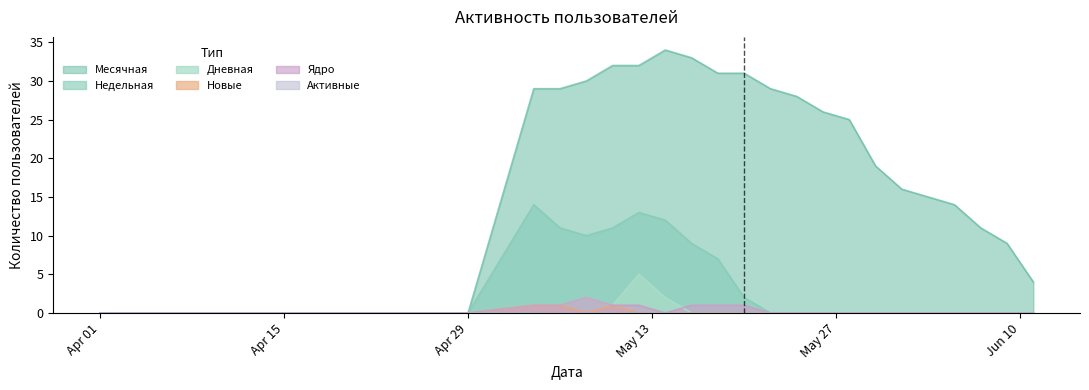

What is the highest value of the Месячная series?

34